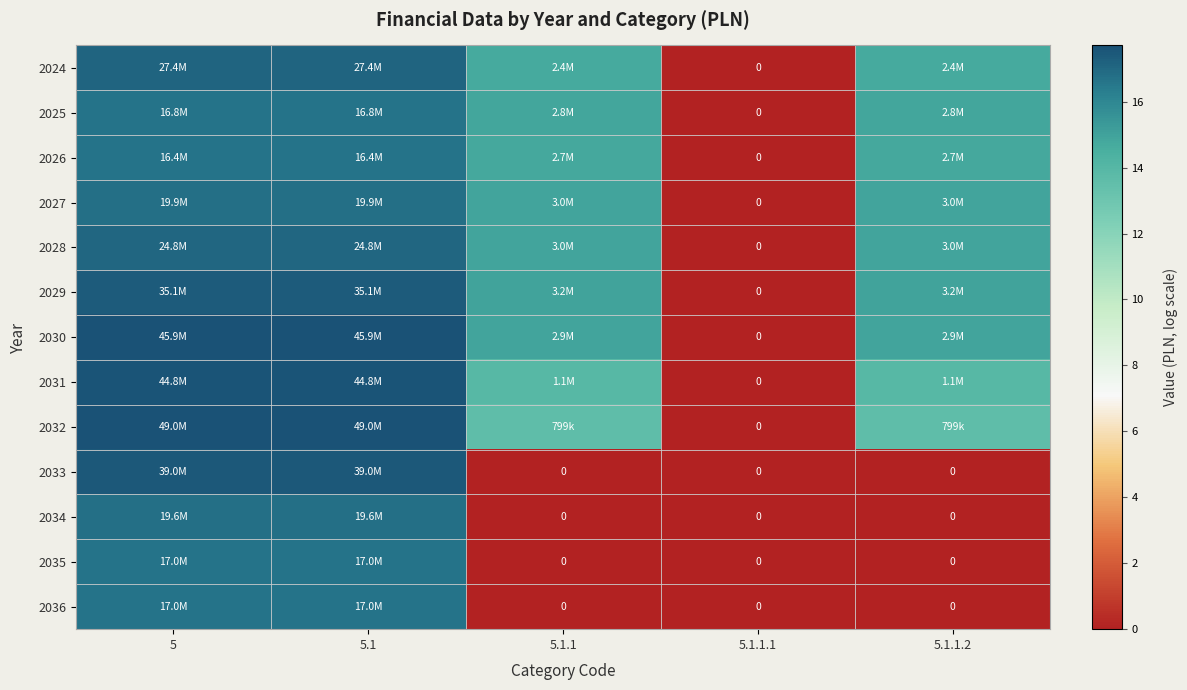

What is the difference between the maximum and minimum values in the 2027 series?

16.8